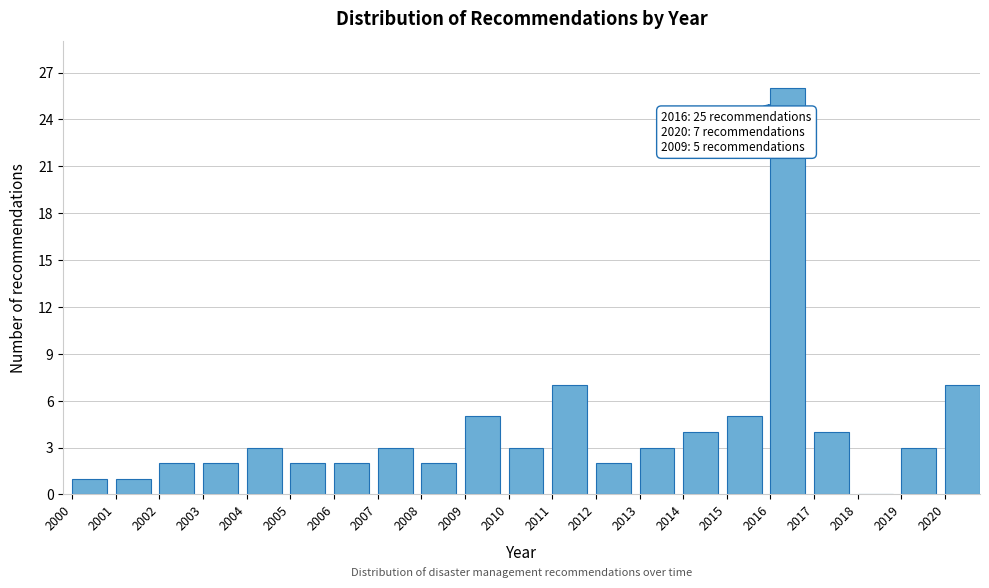

Which range on the x-axis has the tallest bar?

2016 to 2017